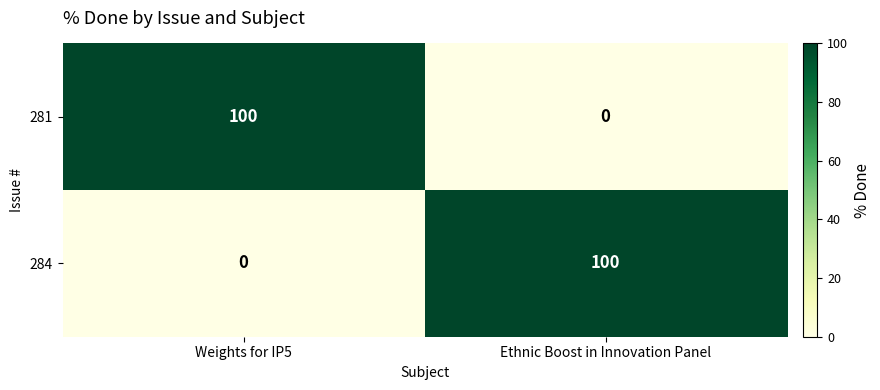

At which label is 284 closest to 50?

Weights for IP5